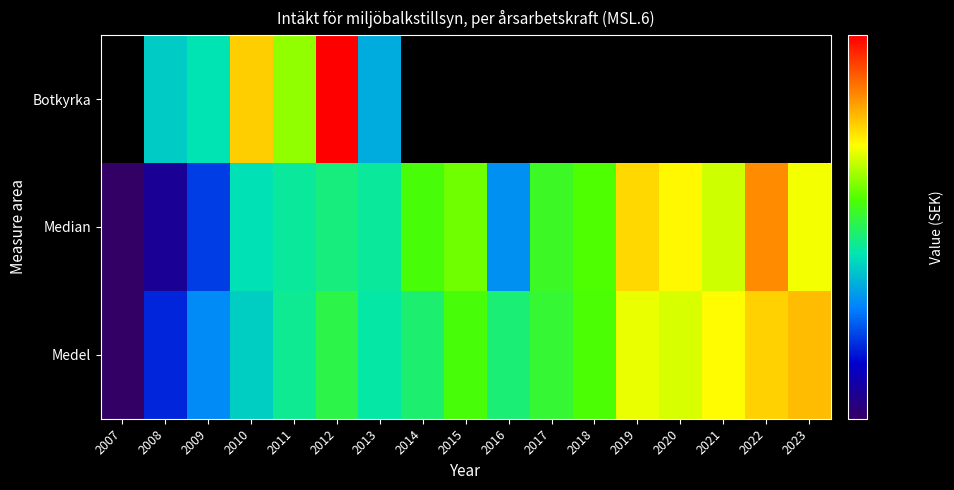

What is the lowest value of the Medel series?

294344.0